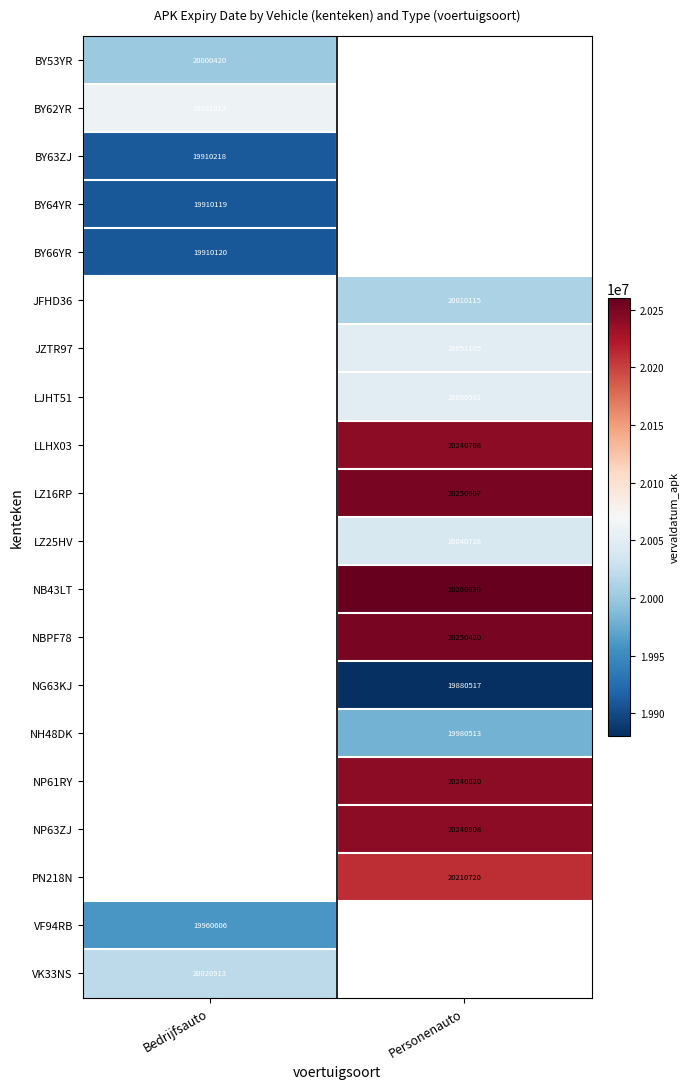

Is it true that BY66YR equals 19910120 at Bedrijfsauto?

True